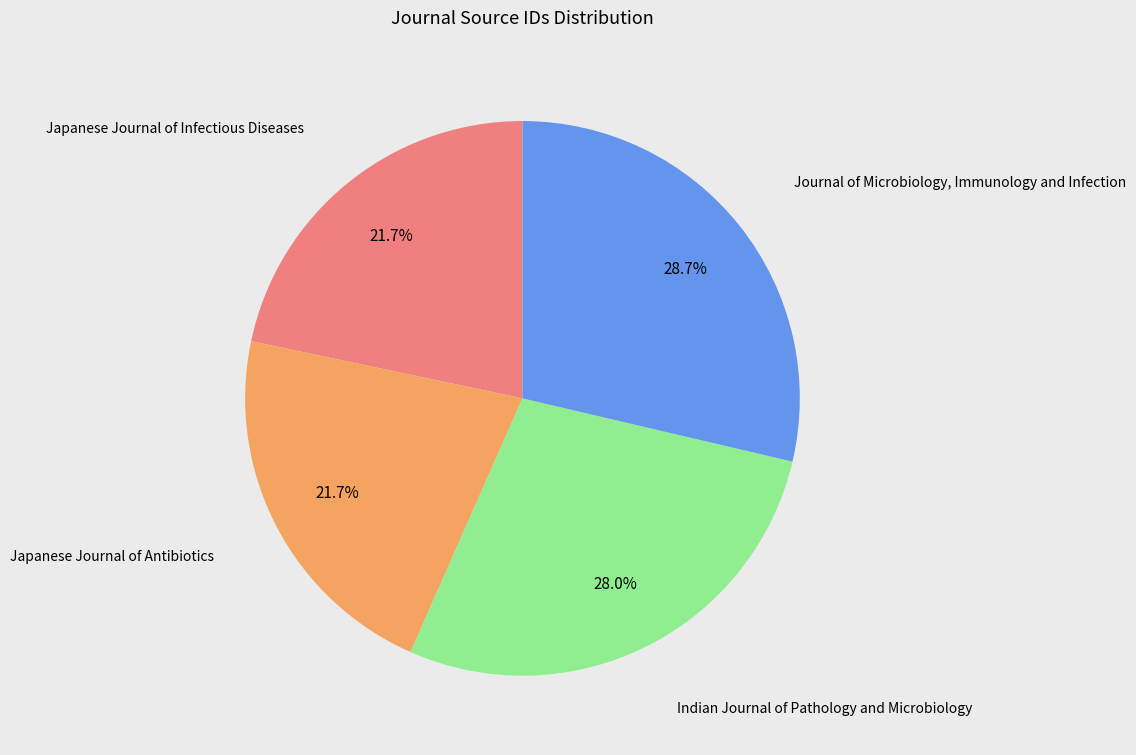

Is there a majority slice in this chart?

No